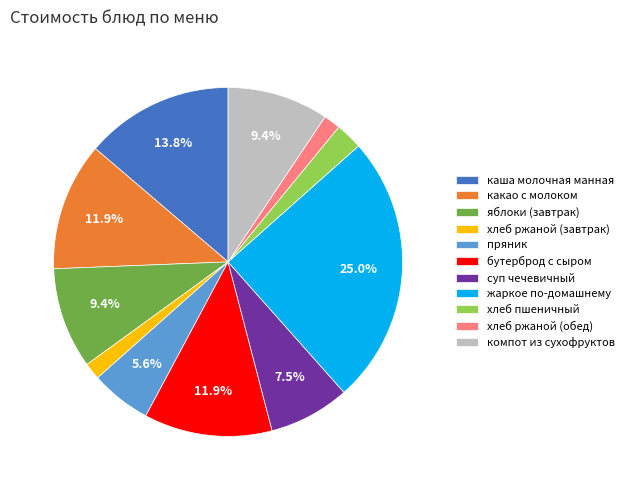

What percentage is the хлеб ржаной (завтрак) slice, to the nearest percent?

2%